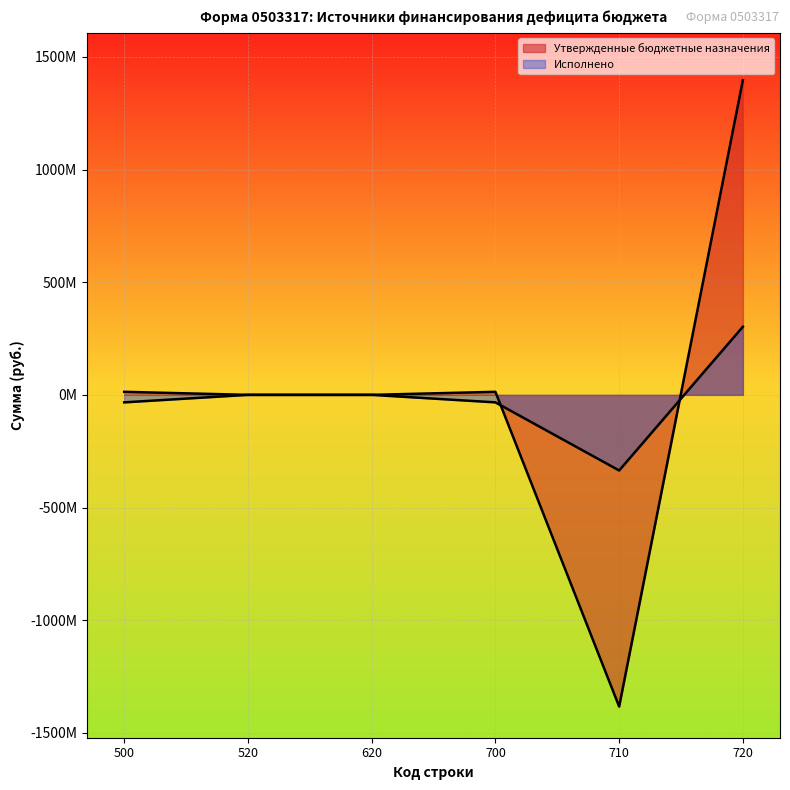

True or false: Утвержденные бюджетные назначения has a value of 13476157.9 at 500.

True